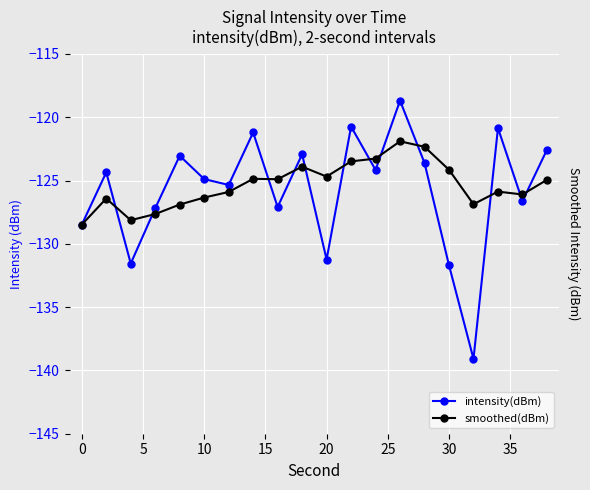

What is the value of the smoothed(dBm) point at the 5th from the left?

-126.9